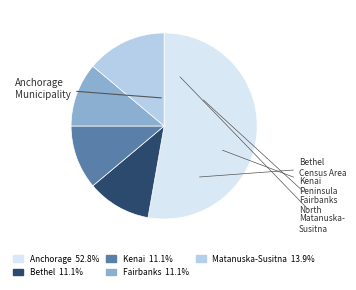

Is there any slice that represents more than half of the pie?

Yes